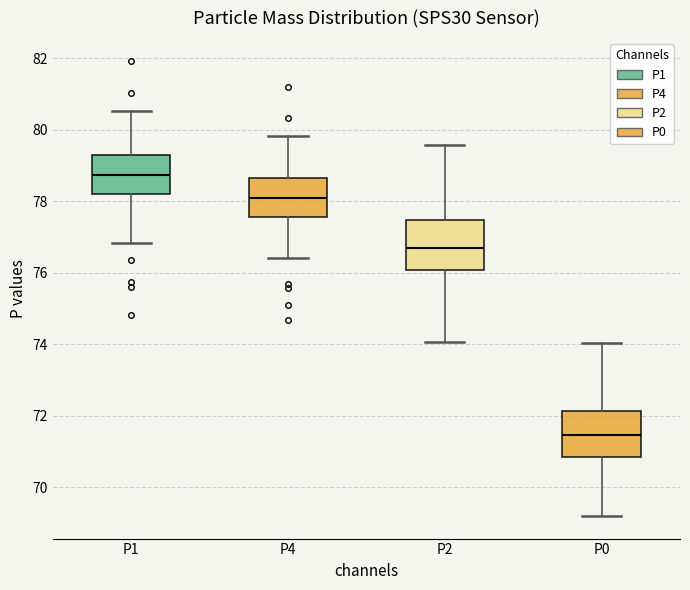

Reading left to right, transcribe this box plot: for each box, give where its median line is, the range the box spans, and where its two whiskers end, as read against the y-axis. The values are not printed on the chart, so give them approximately, as read against the axis.

P1: median 78.8, box 78.2 to 79.4, whiskers 76.8 to 80.6
P4: median 78.0, box 77.6 to 78.6, whiskers 76.4 to 79.8
P2: median 76.8, box 76.0 to 77.4, whiskers 74.0 to 79.6
P0: median 71.4, box 70.8 to 72.2, whiskers 69.2 to 74.0